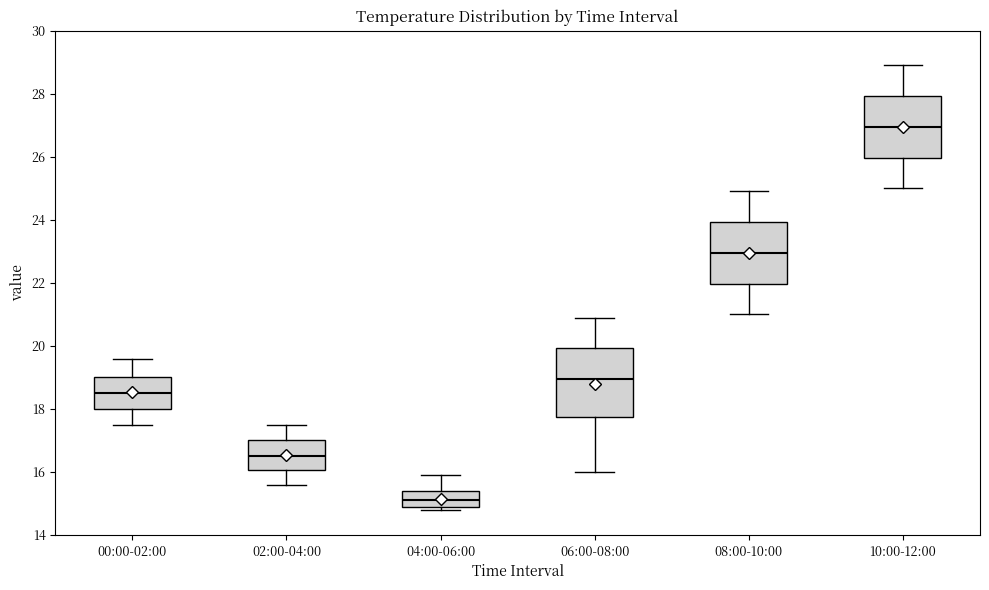

Which box is the tallest, from its lower edge to its upper edge?

06:00-08:00